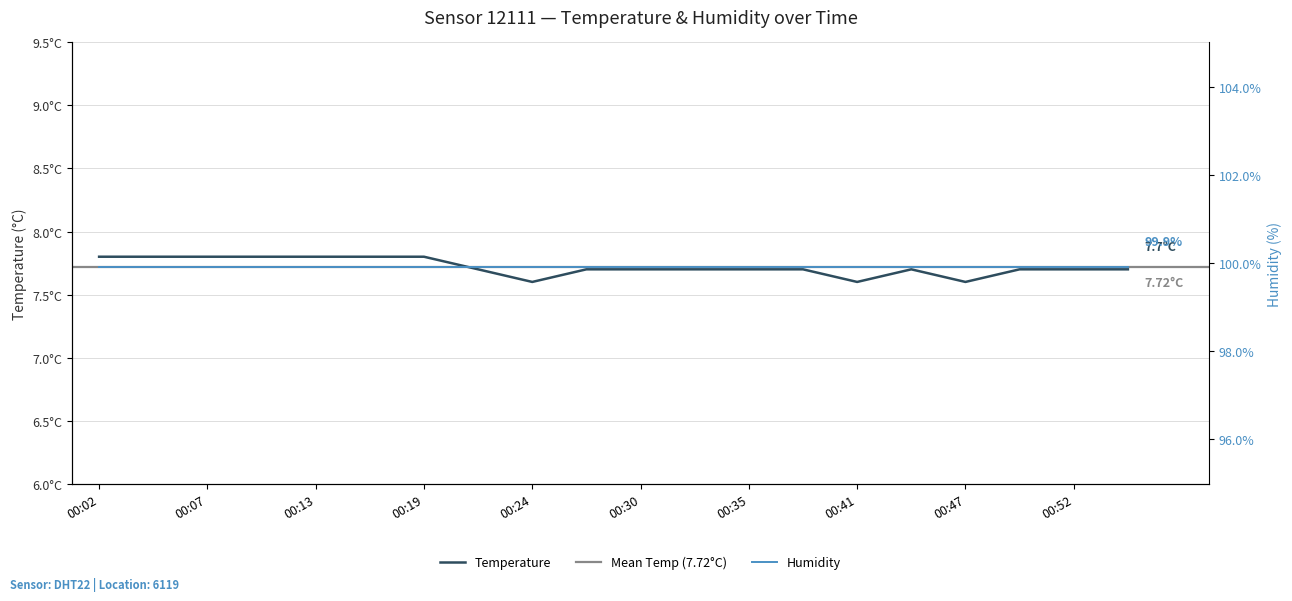

True or false: there are more than 2 points higher than both neighbors.

False